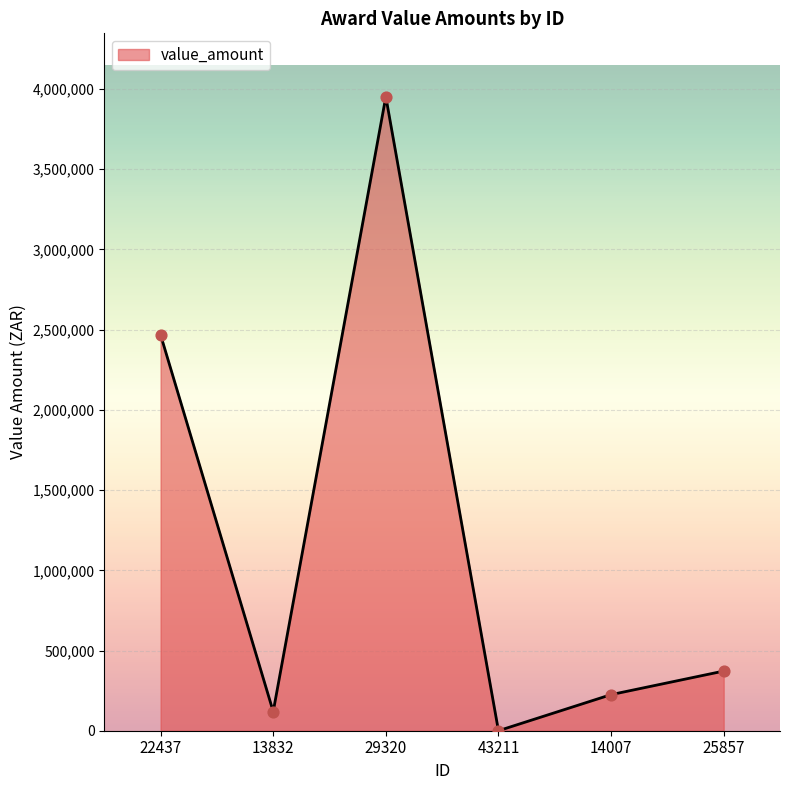

What is the change in value from 13832 to 29320?

+3832800.0